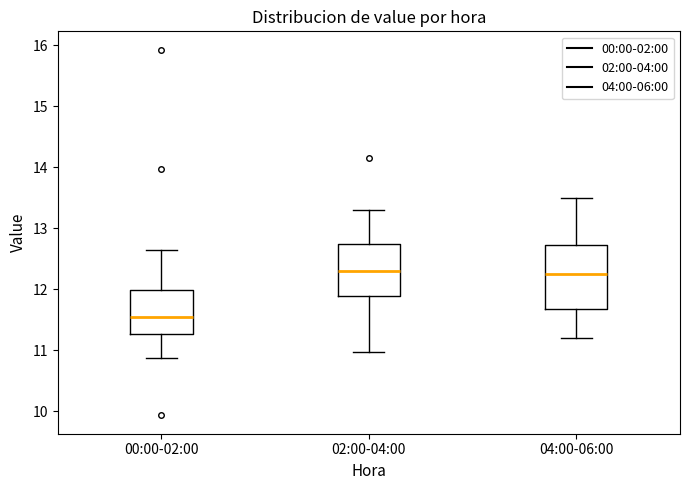

Reading left to right, read every box against the y-axis: the position of its median line, the range the box covers, and the ends of its whiskers. The values are not printed on the chart, so give them approximately, as read against the axis.

00:00-02:00: median 11.6, box 11.3 to 12.0, whiskers 10.9 to 12.7
02:00-04:00: median 12.3, box 11.9 to 12.7, whiskers 11.0 to 13.3
04:00-06:00: median 12.3, box 11.7 to 12.7, whiskers 11.2 to 13.5